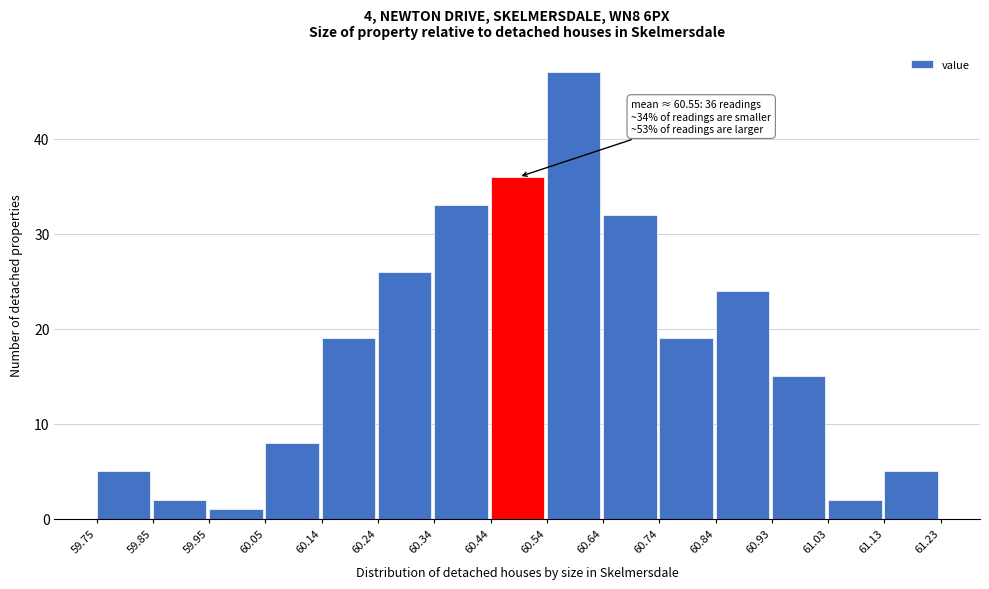

Which range on the x-axis has the tallest bar?

60.54 to 60.64